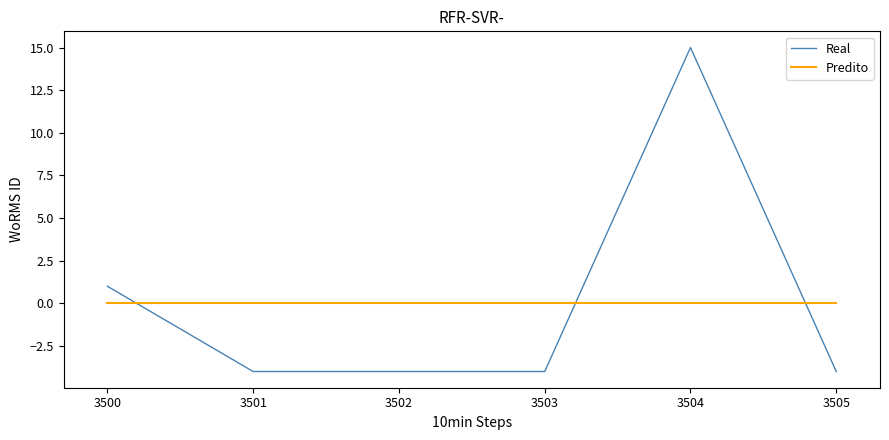

True or false: Real has a value of -2 at 3504.

False